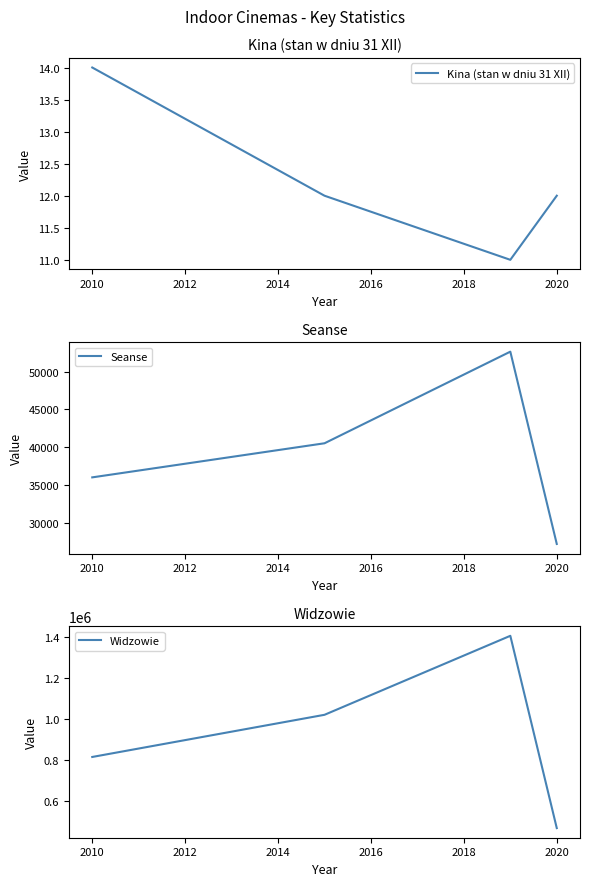

How many data points in Seanse are less than 40523?

2